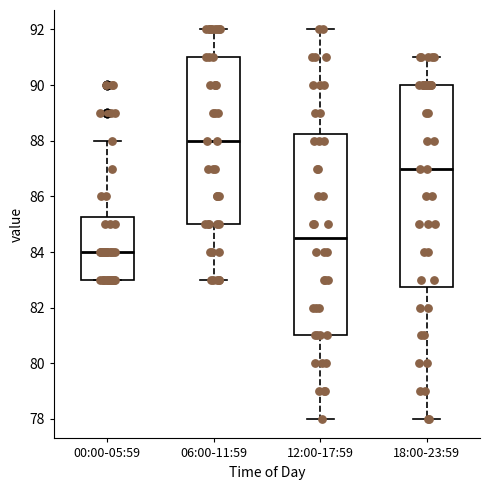

Where is the upper edge of the box for 00:00-05:59 on the y-axis? The values are not printed on the chart, so give them approximately, as read against the axis.

85.2